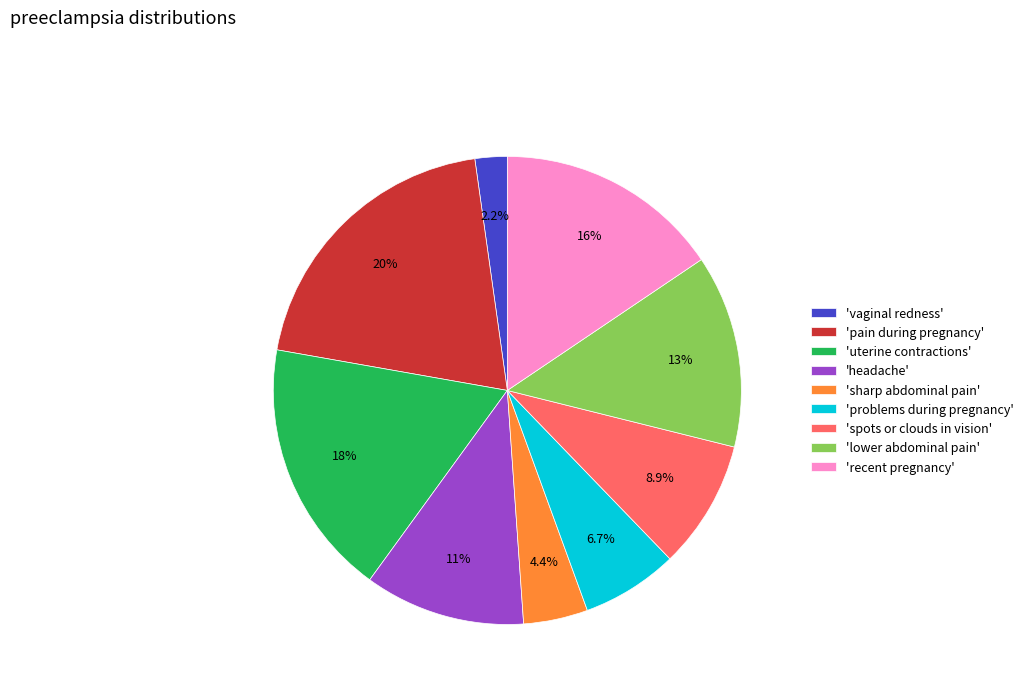

Is the sum of 'recent pregnancy' and 'uterine contractions' greater than half?

No